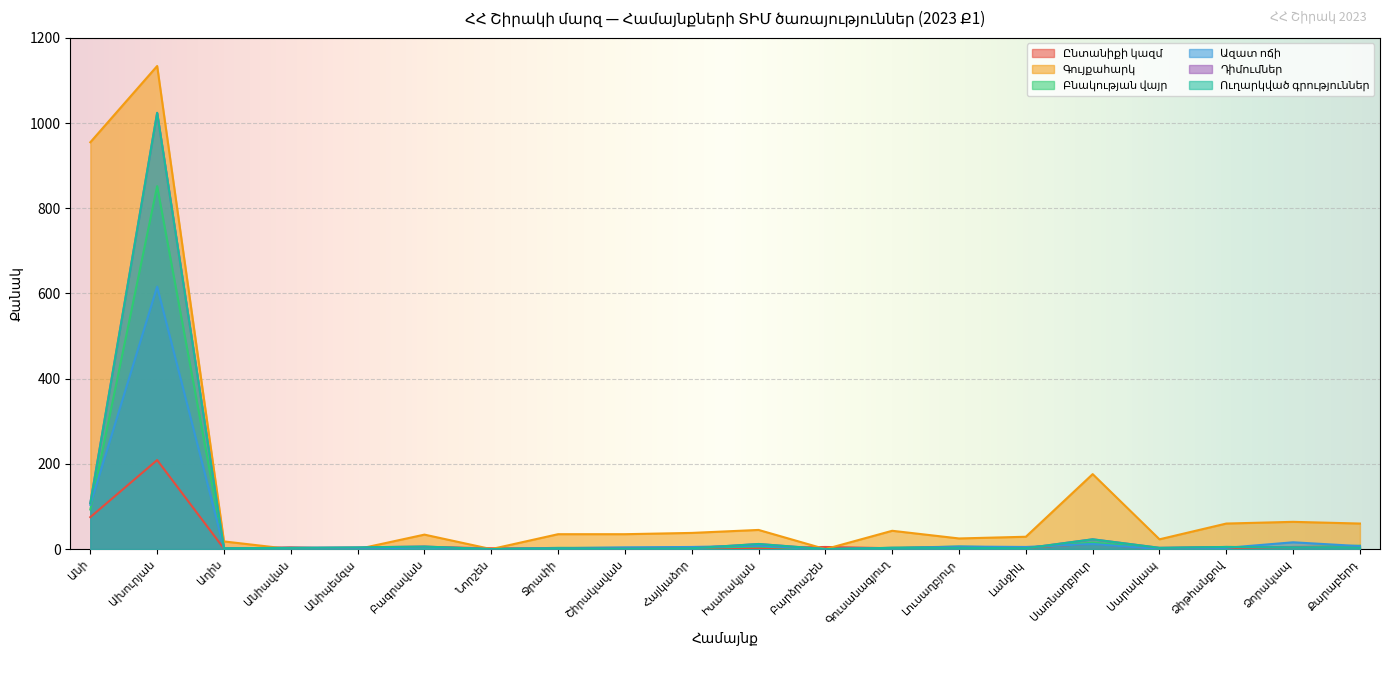

What is the sum of all Ազատ ոճի values?

797